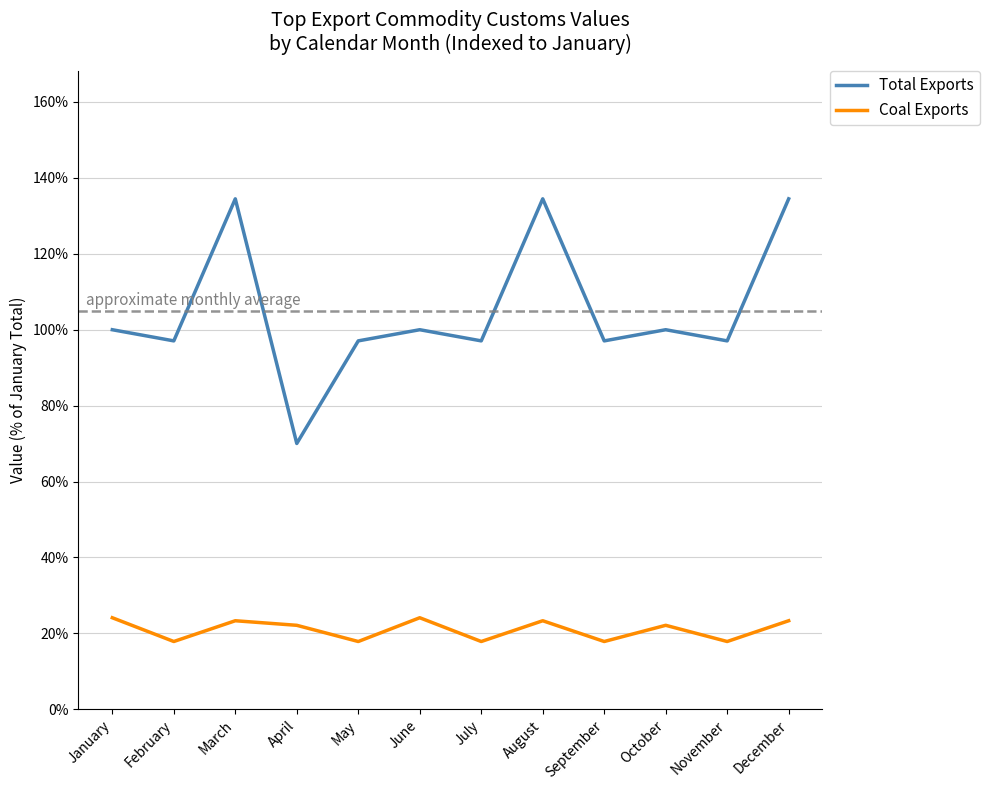

Rank the series by their maximum value, from lowest to highest.

Coal Exports, Total Exports